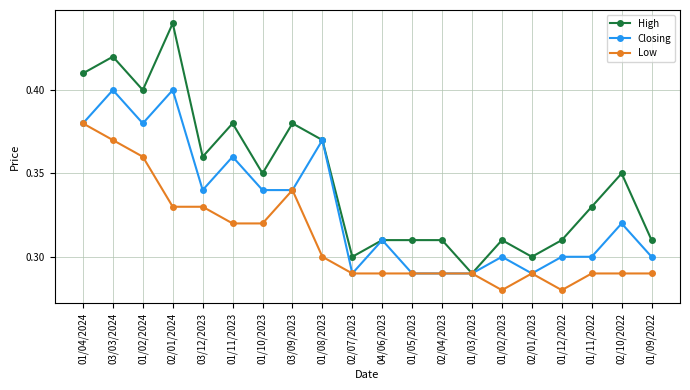

Does the chart have visible grid lines?

Yes